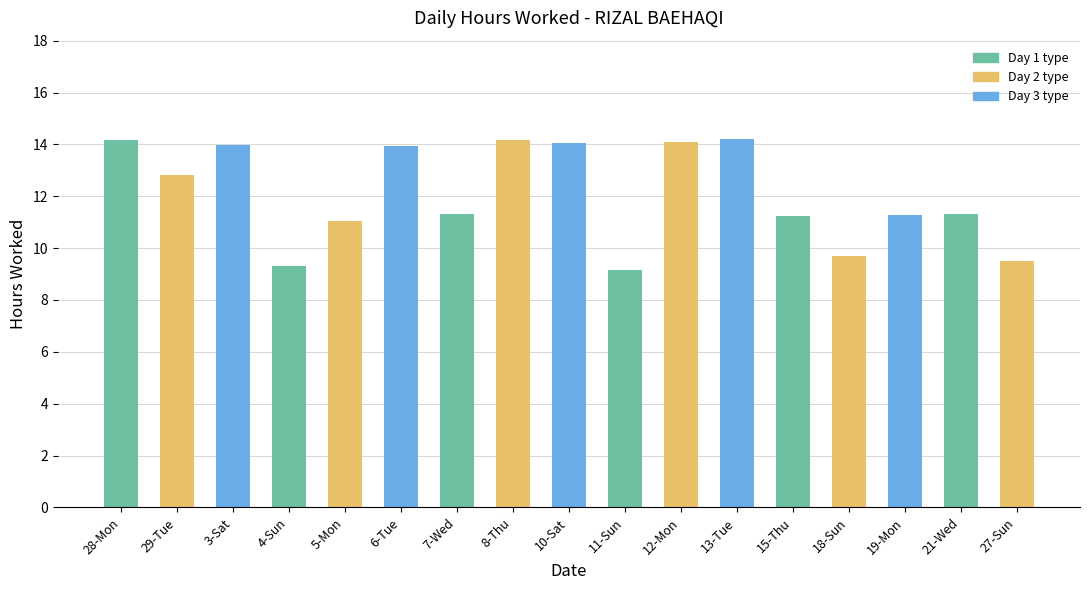

The value at 29-Tue is 7.2. True or false?

False